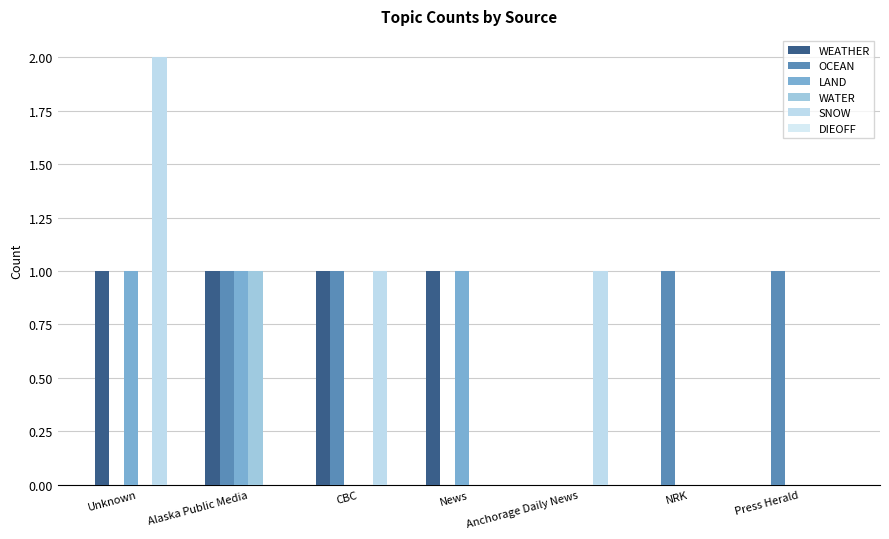

Does the chart contain stacked bars?

No